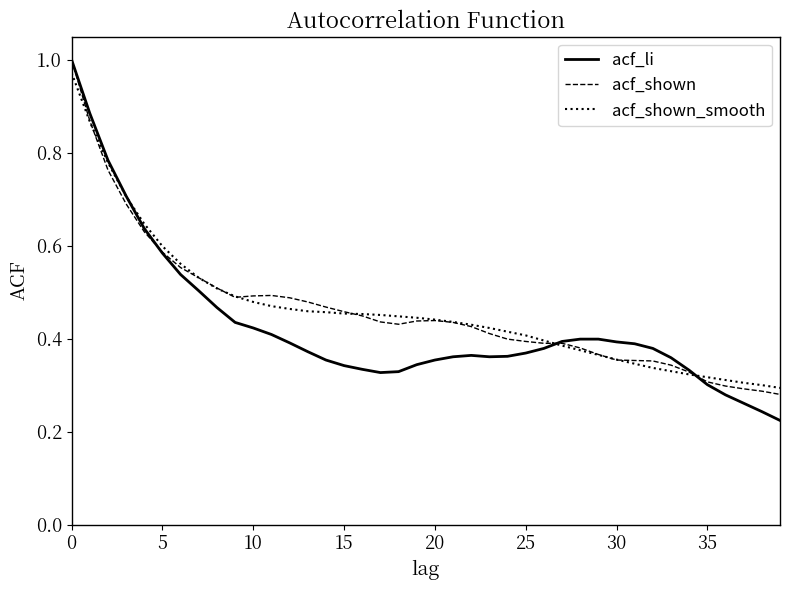

Which series has the widest spread of values?

acf_li